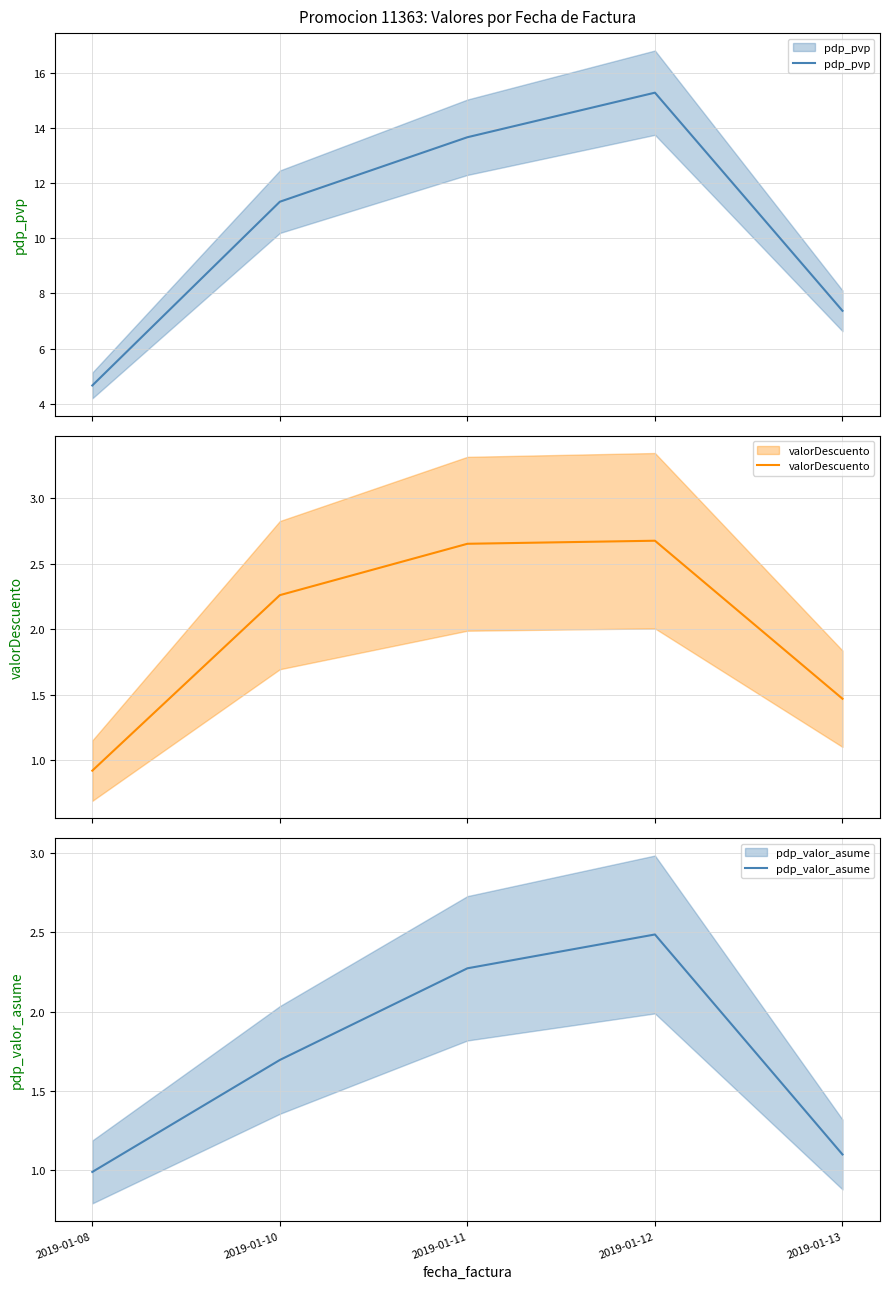

How many data points in valorDescuento are above 2?

3